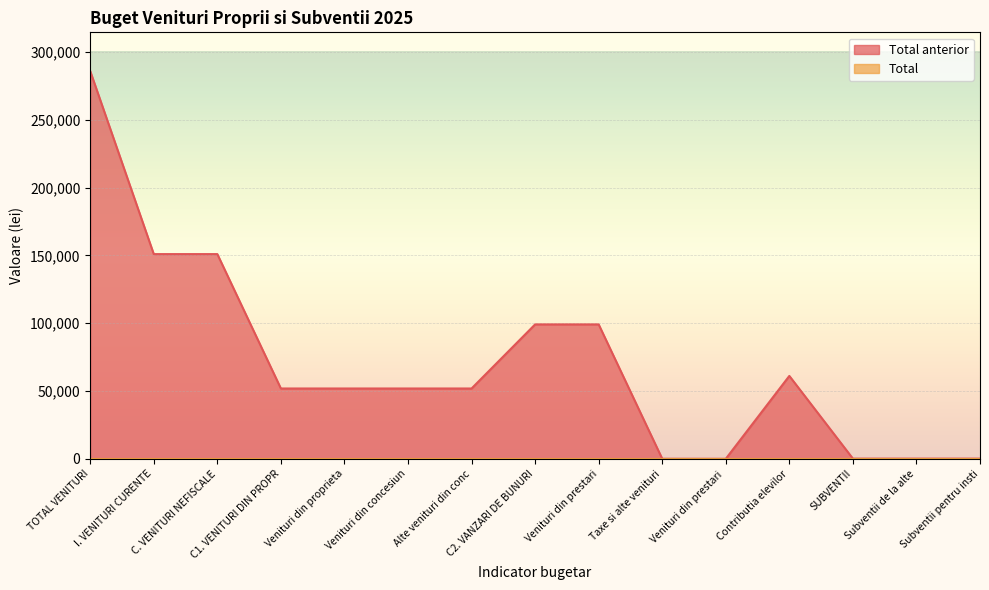

What is the greatest value displayed?

286001